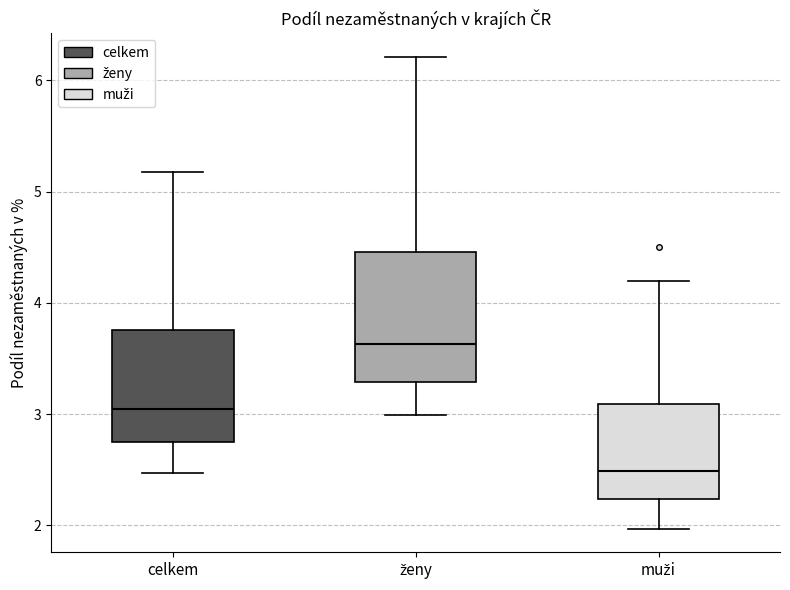

Comparing the boxes themselves (not the whiskers), which one is the tallest?

ženy